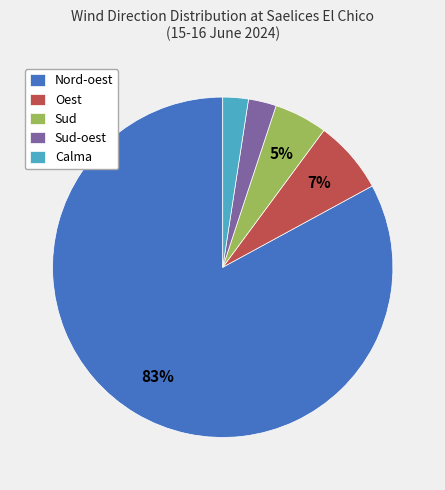

Is it true that Nord-oest is 1% of the pie?

False